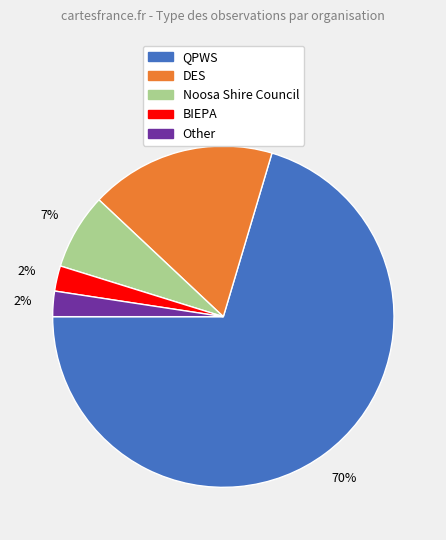

Is there any slice that represents more than half of the pie?

Yes